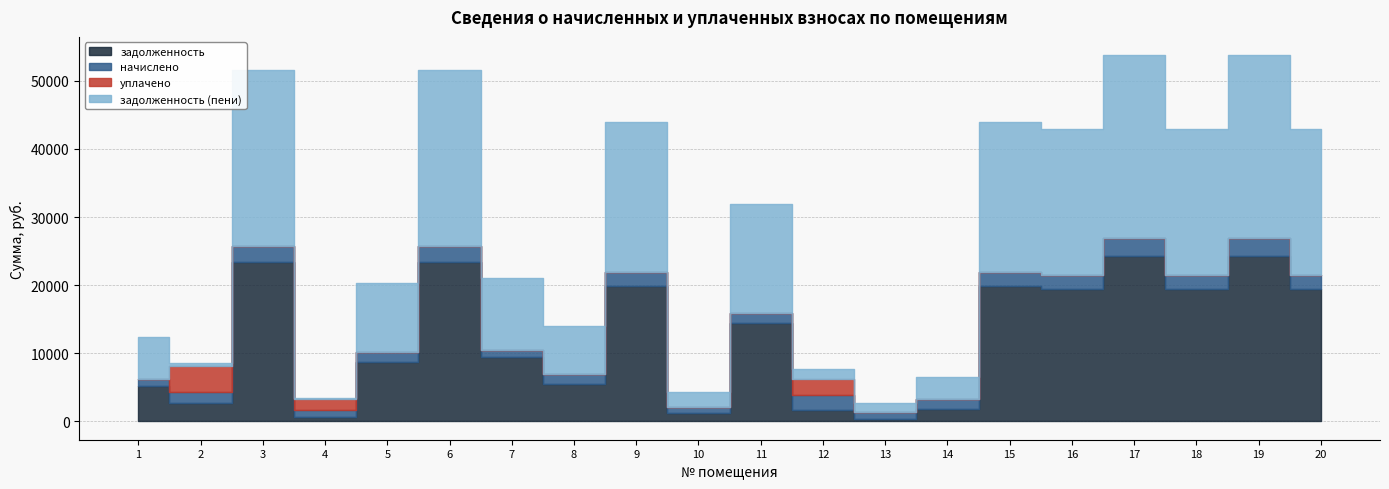

True or false: задолженность has a value of 14431.9 at 11.

True